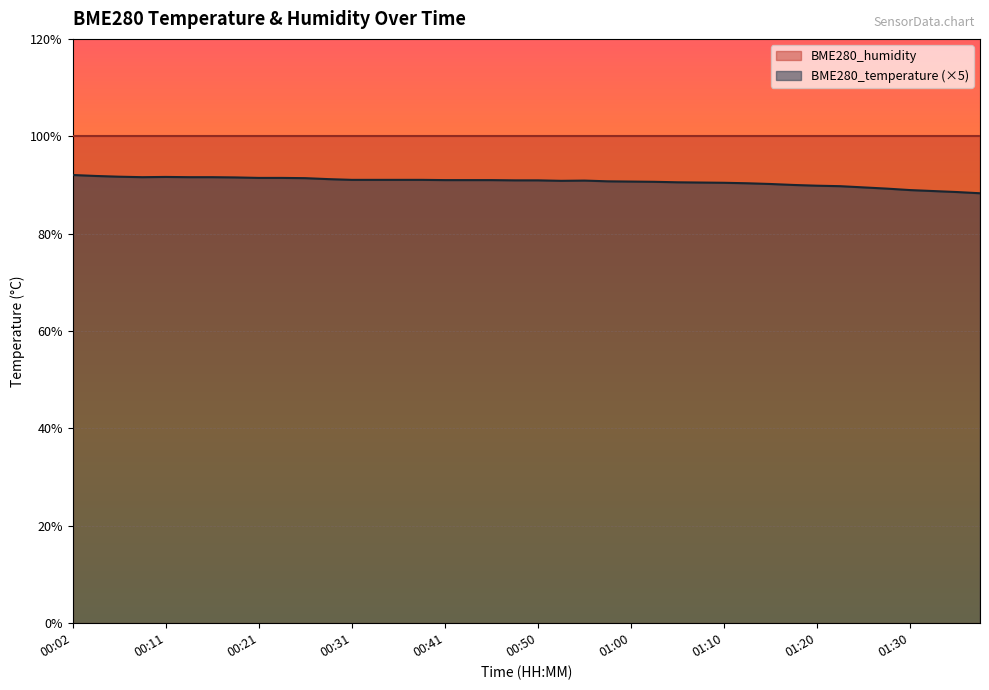

How many points are higher than both their immediate neighbors (excluding endpoints)?

2